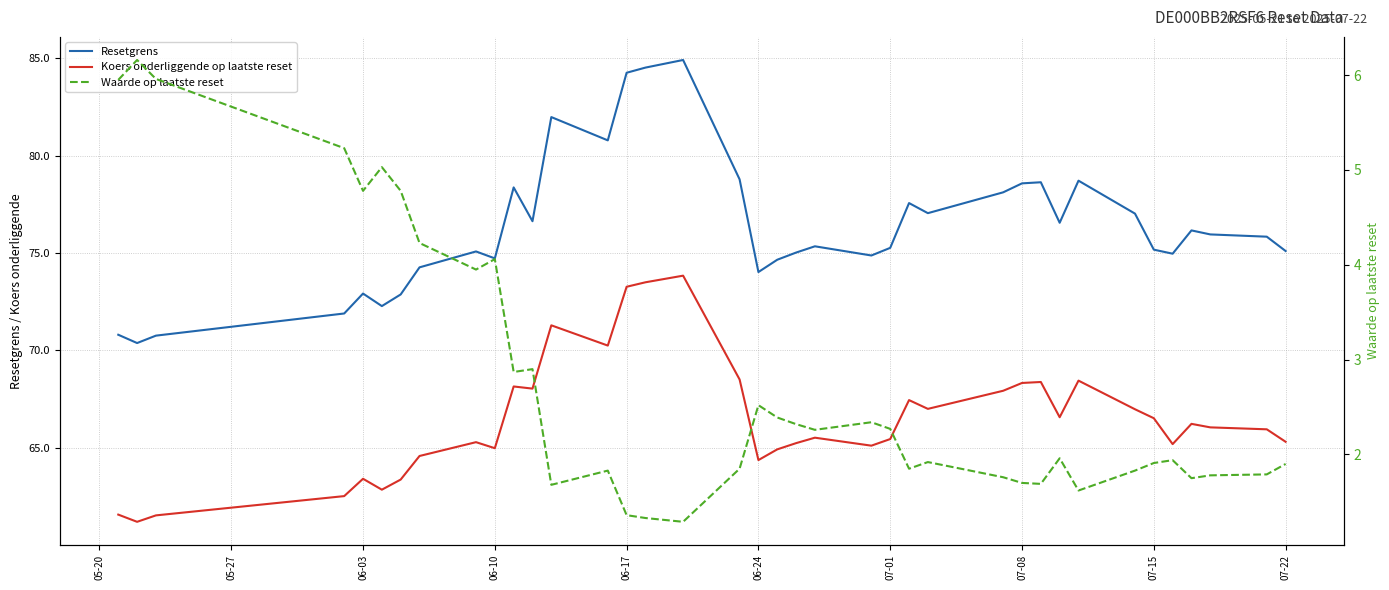

What is the minimum value for Resetgrens?

70.4